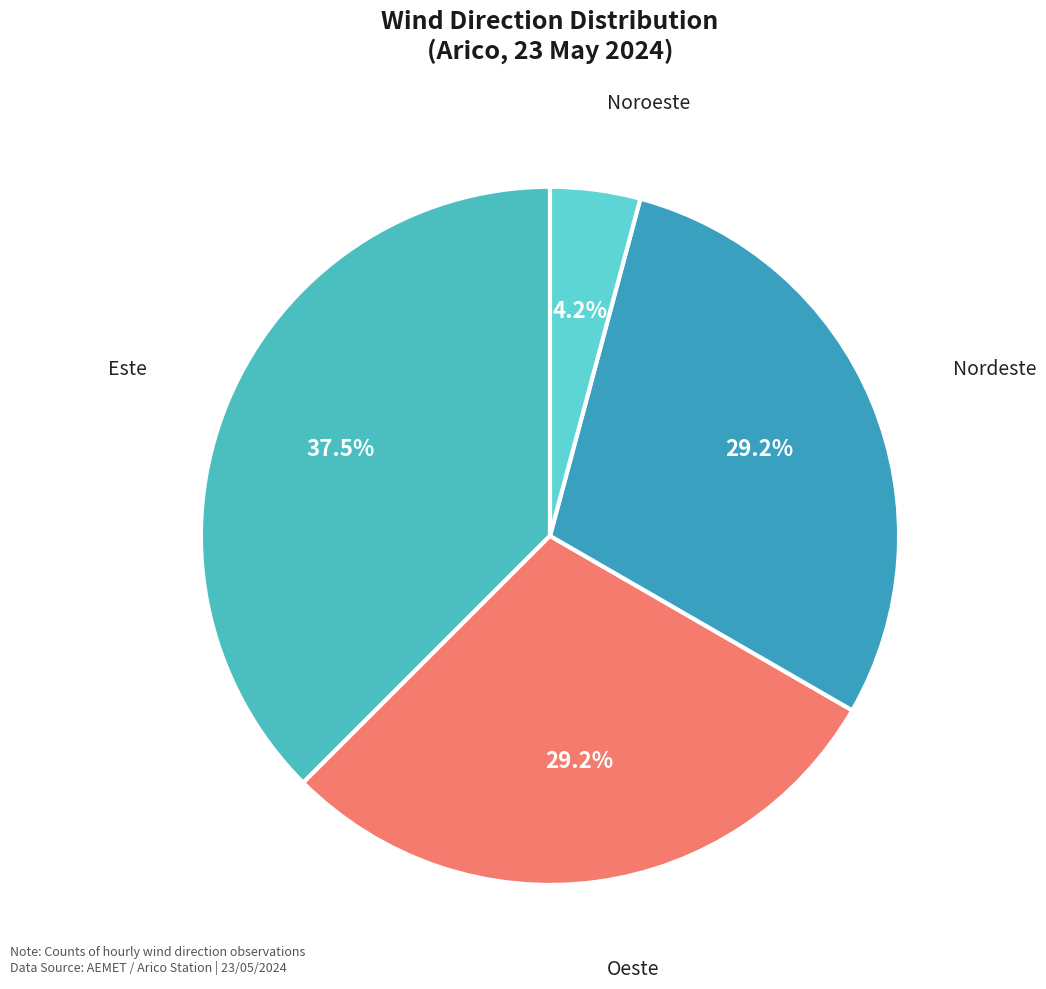

Which slice is the largest?

Este